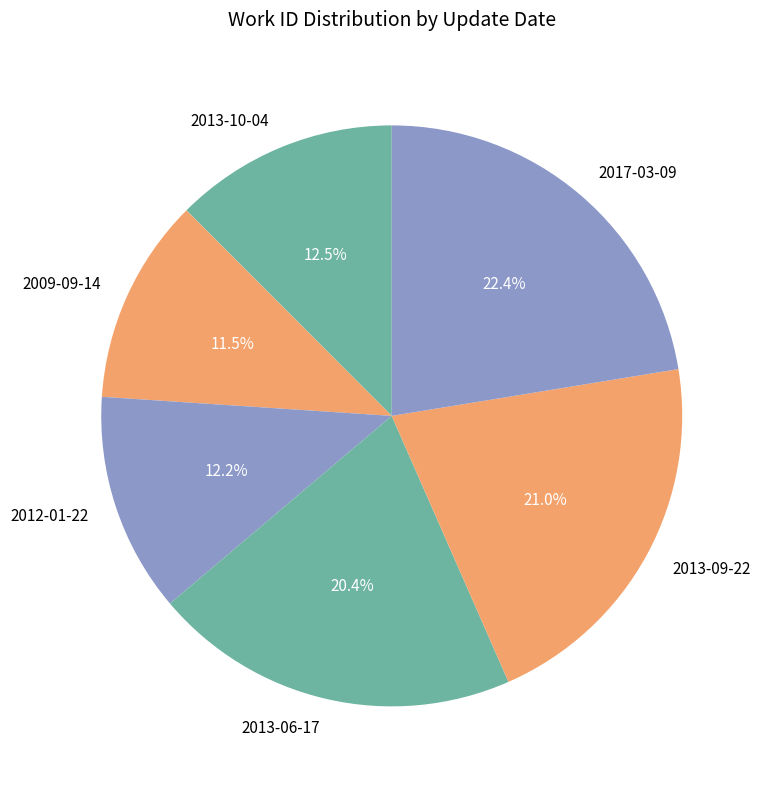

How many slices are in this pie chart?

6